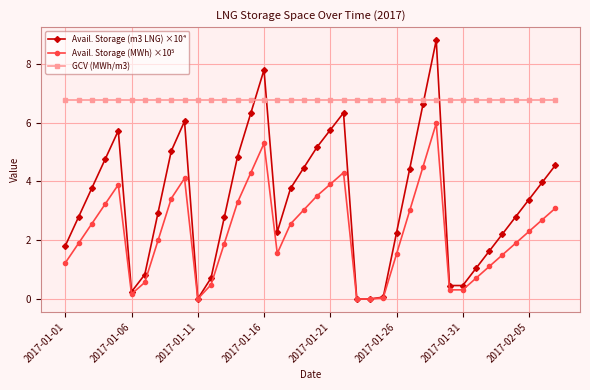

True or false: Avail. Storage (m3 LNG) ×10⁴ and GCV (MWh/m3) cross at least once.

True